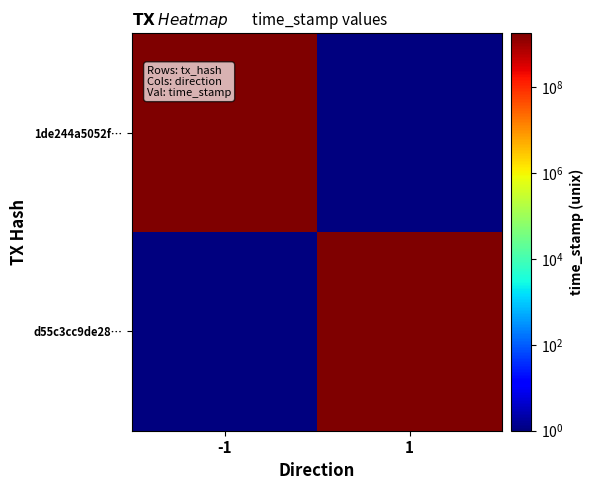

Between -1 and 1, which series saw the biggest shift?

1de244a5052f…